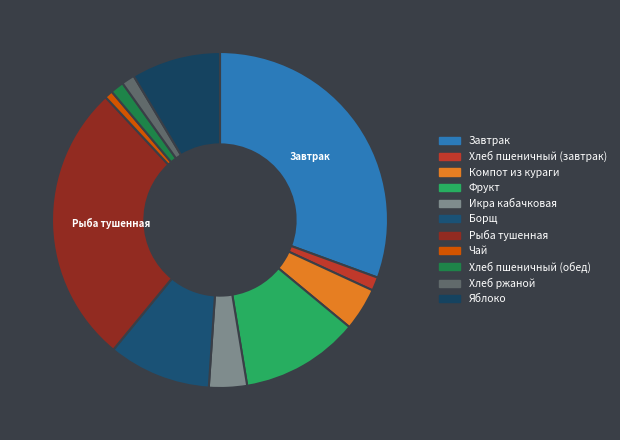

How many slices are in this pie chart?

11